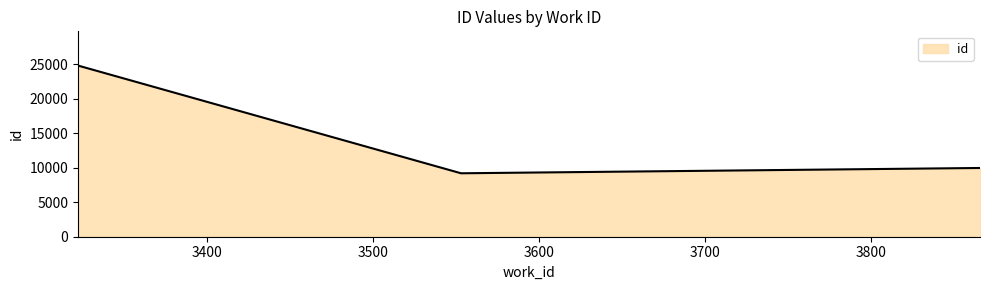

What is the difference between the maximum and second lowest values?

14843